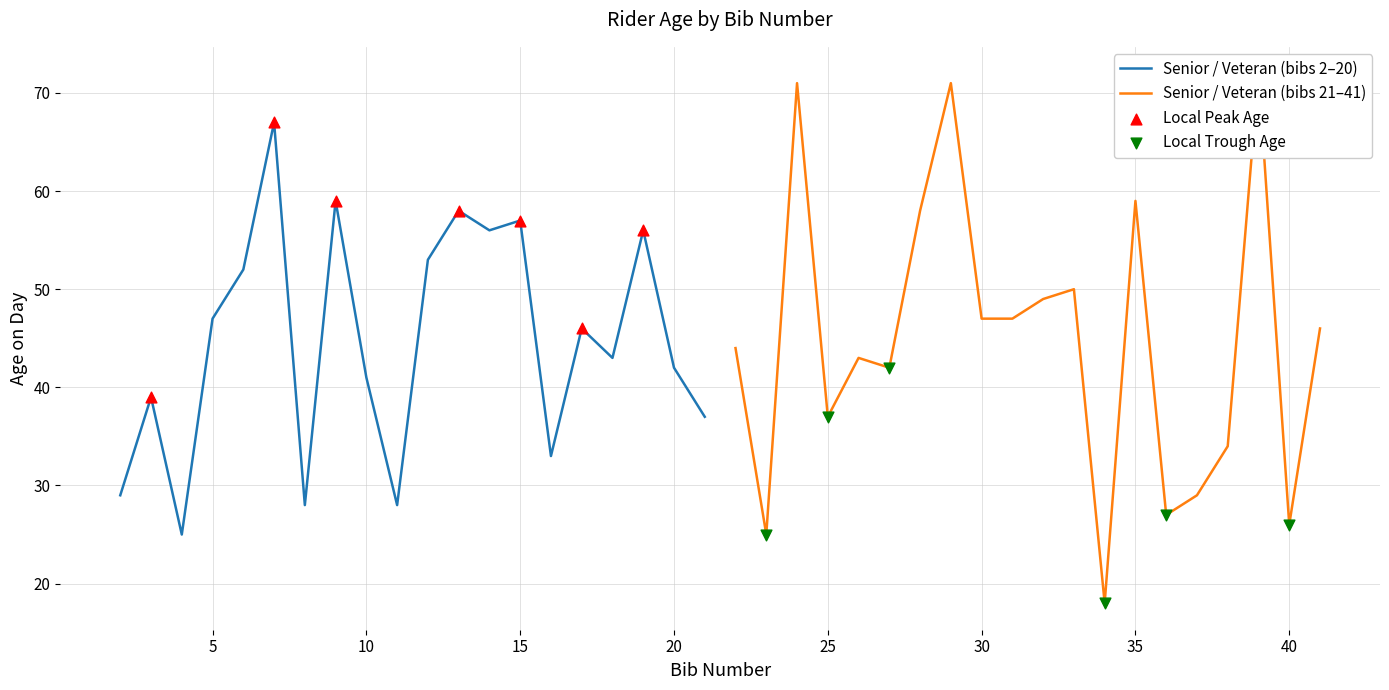

At how many categories does at least one series exceed 61?

4